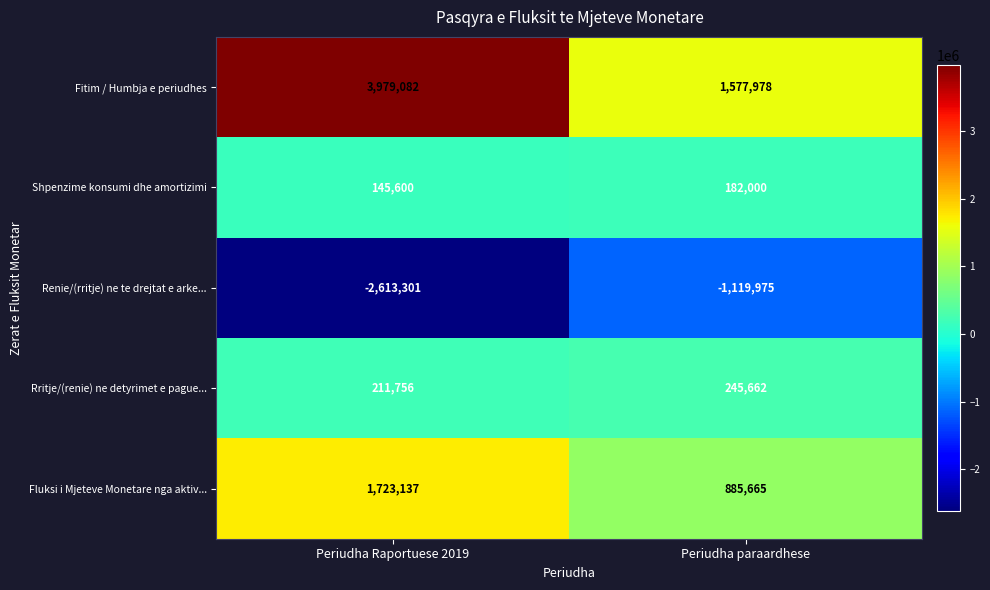

Reading right to left, what are all the values shown in this chart?

Fitim / Humbja e periudhes: Periudha paraardhese=1577978	Periudha Raportuese 2019=3979082
Shpenzime konsumi dhe amortizimi: Periudha paraardhese=182000	Periudha Raportuese 2019=145600
Renie/(rritje) ne te drejtat e arke...: Periudha paraardhese=-1119975	Periudha Raportuese 2019=-2613301
Rritje/(renie) ne detyrimet e pague...: Periudha paraardhese=245662	Periudha Raportuese 2019=211756
Fluksi i Mjeteve Monetare nga aktiv...: Periudha paraardhese=885665	Periudha Raportuese 2019=1723137